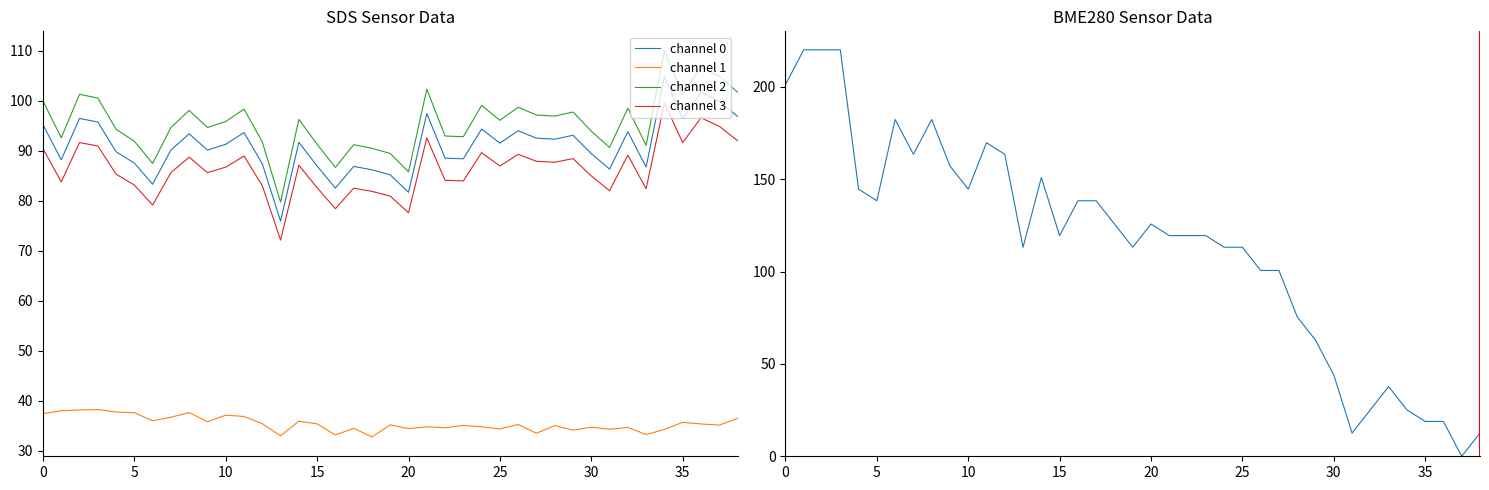

How many lines are shown in the chart?

5